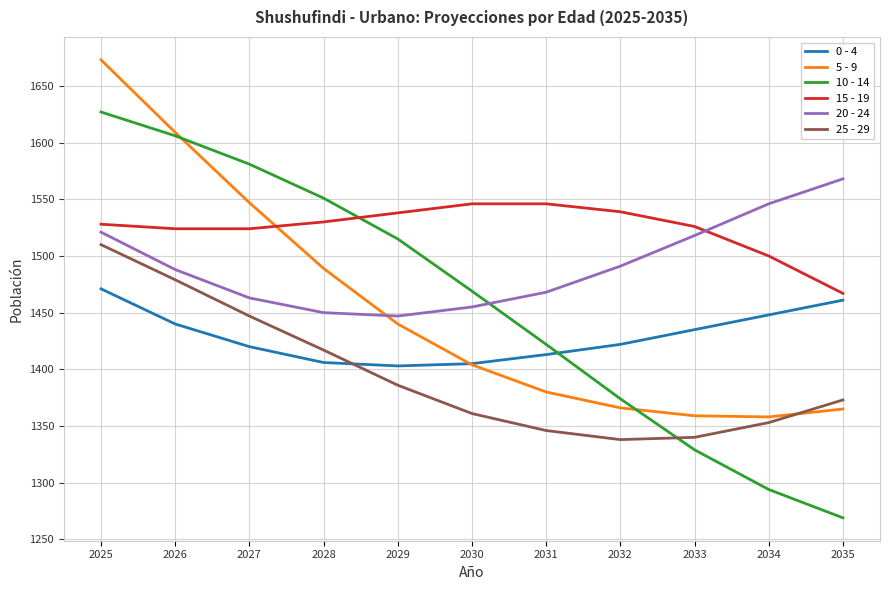

Where does the 0 - 4 series first go above 1422?

2025